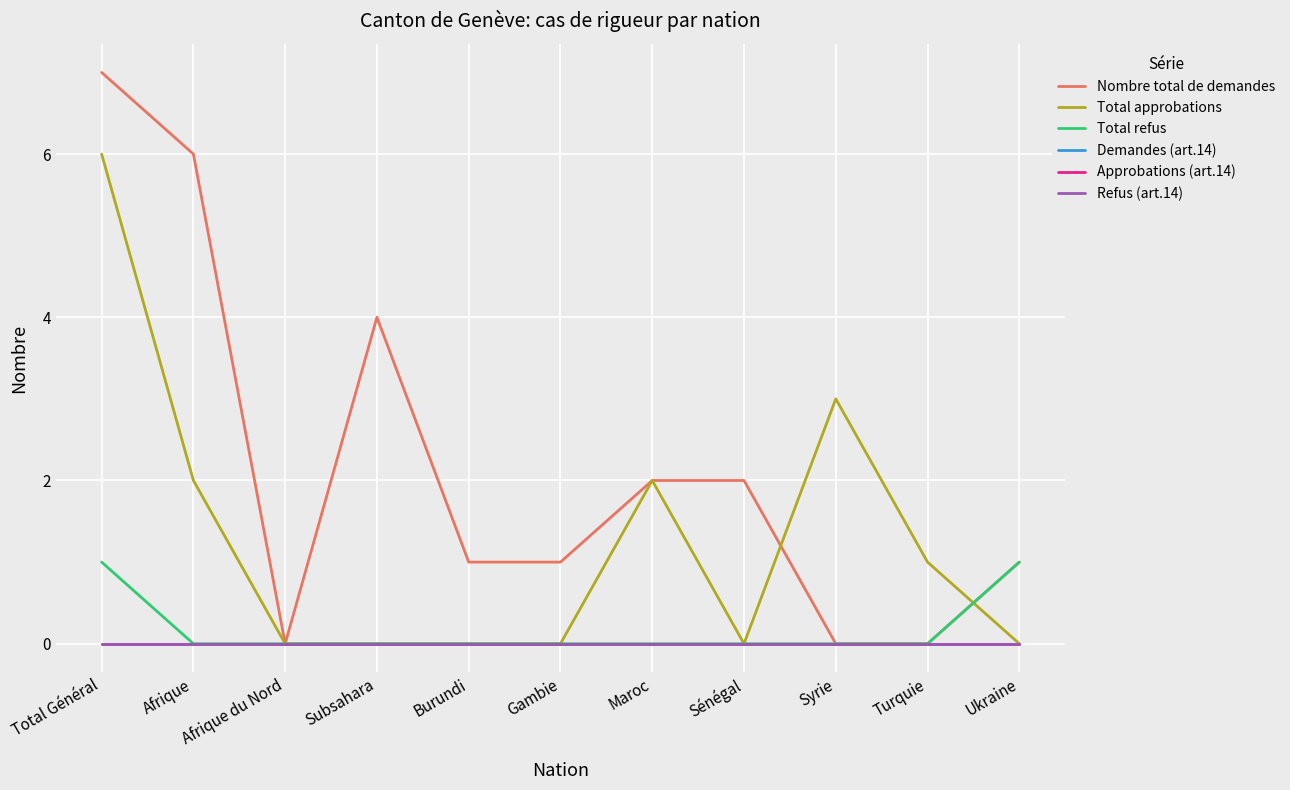

Does the chart have visible grid lines?

Yes